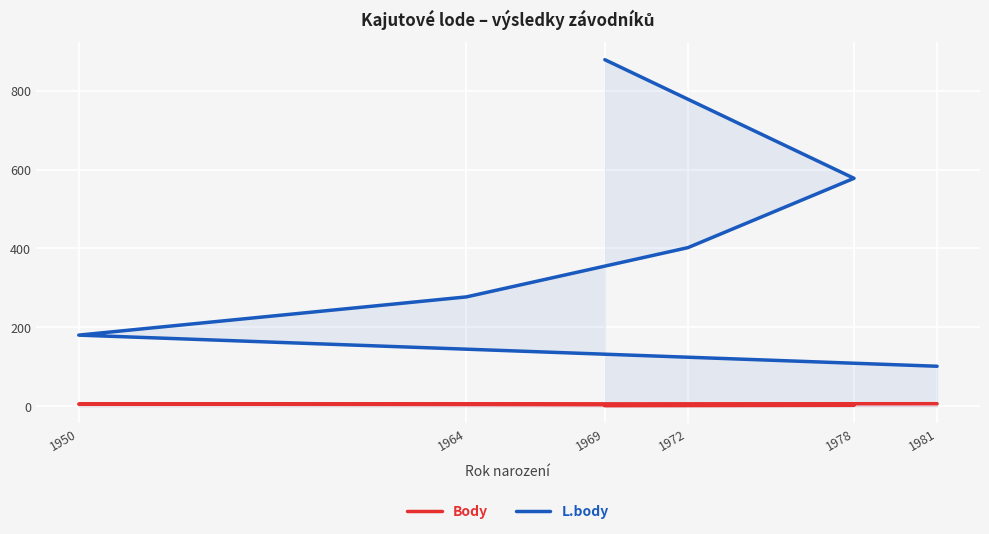

What position from the left is 1981?

6